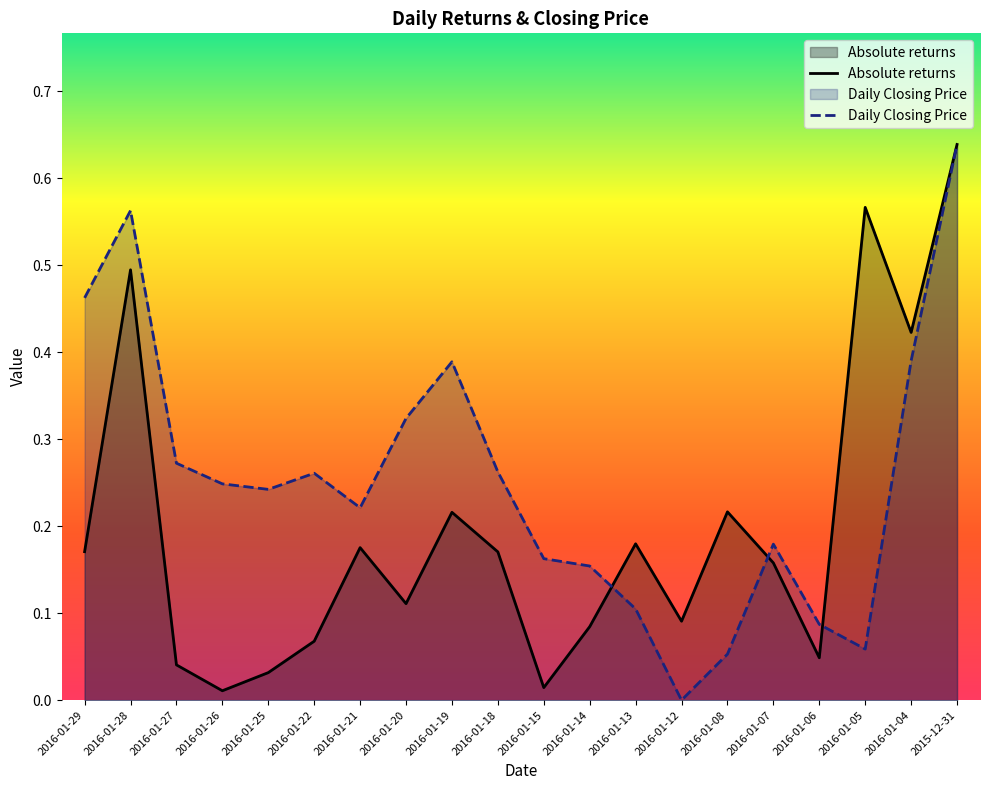

Does the chart have visible grid lines?

No